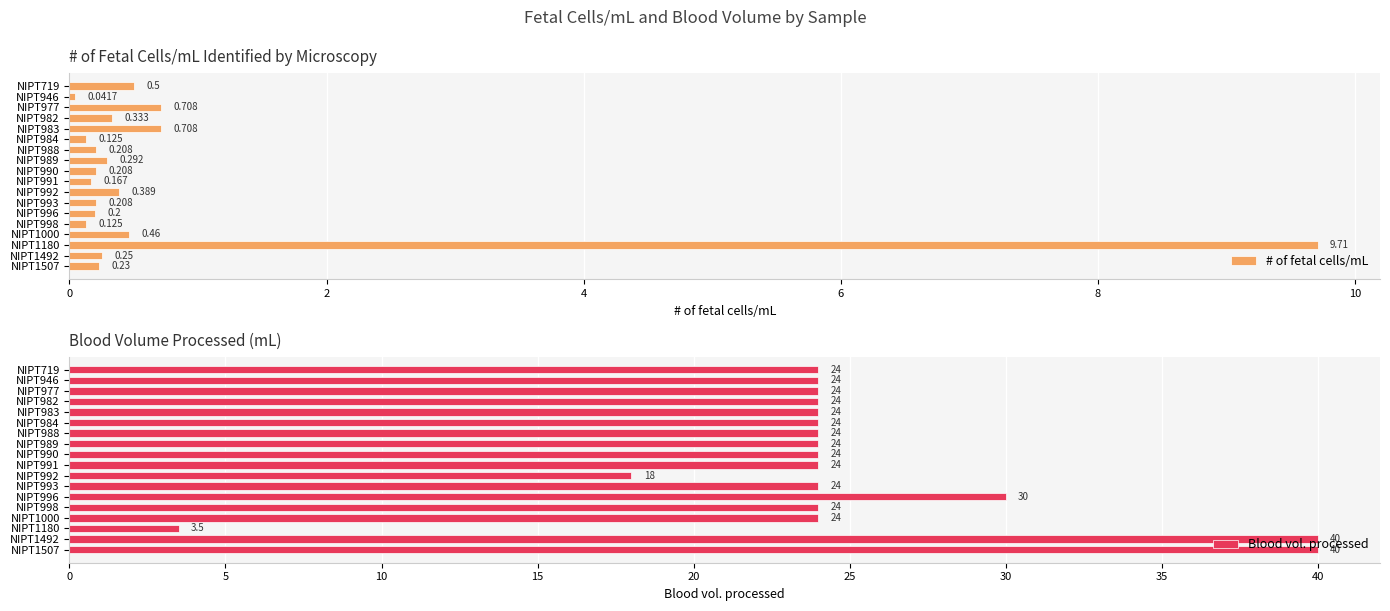

How many groups of bars are there?

18